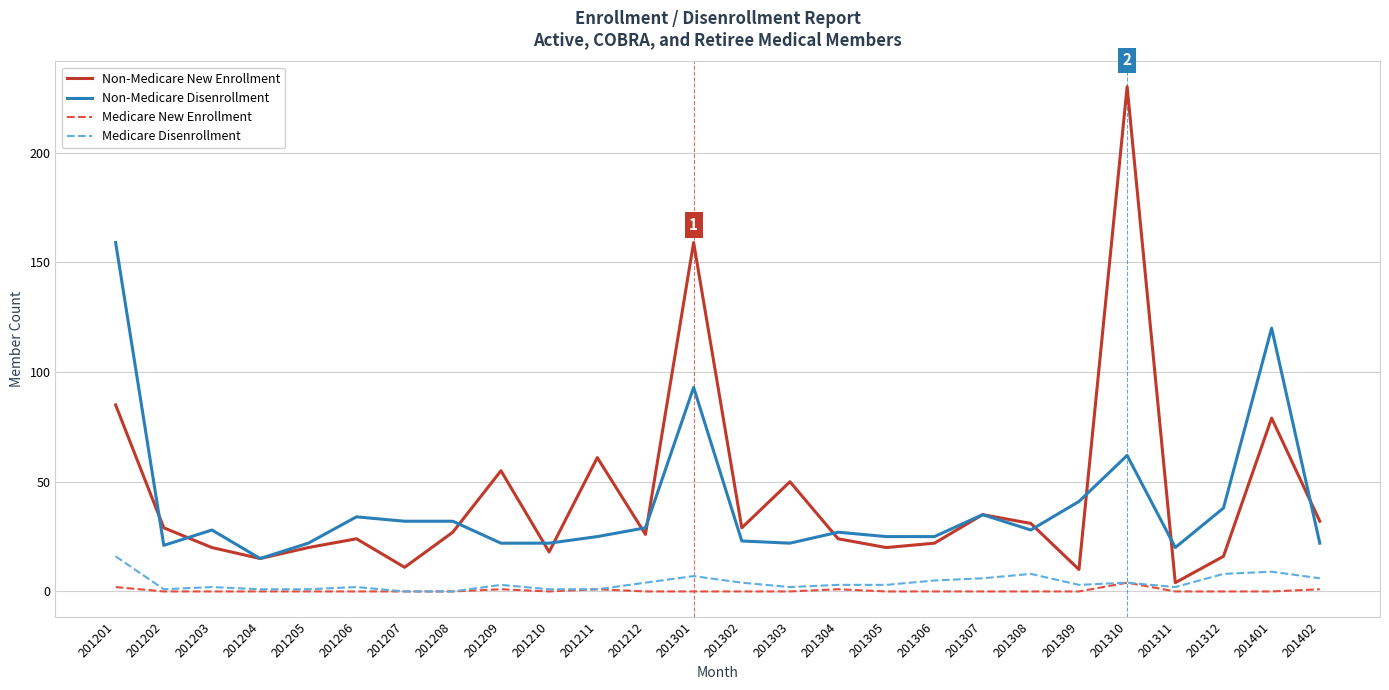

What is the difference between the Non-Medicare New Enrollment values at 201305 and 201304?

4